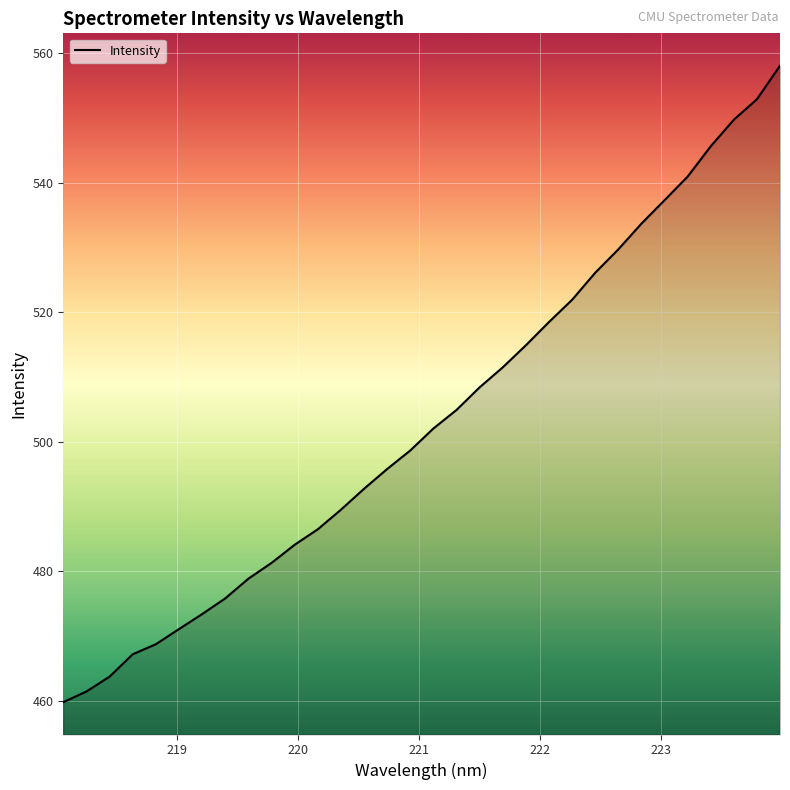

What is the smallest value displayed?

459.8